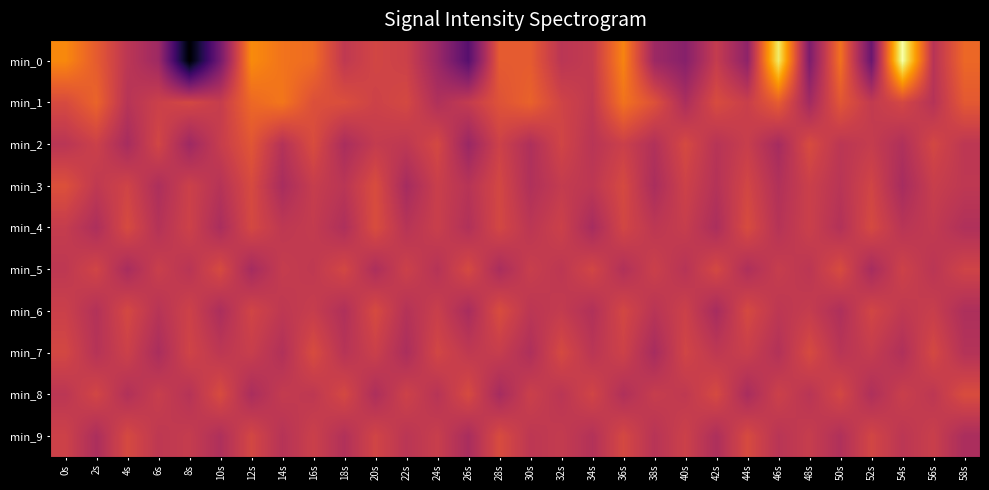

How many categories are shown in the chart?

30